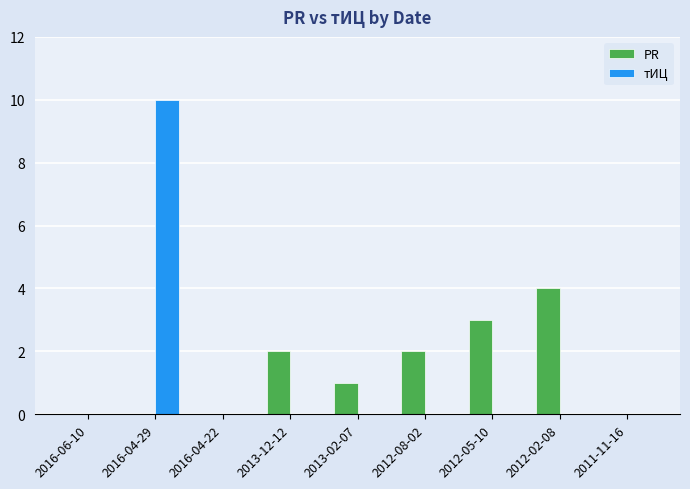

Count the number of categories in the chart.

9